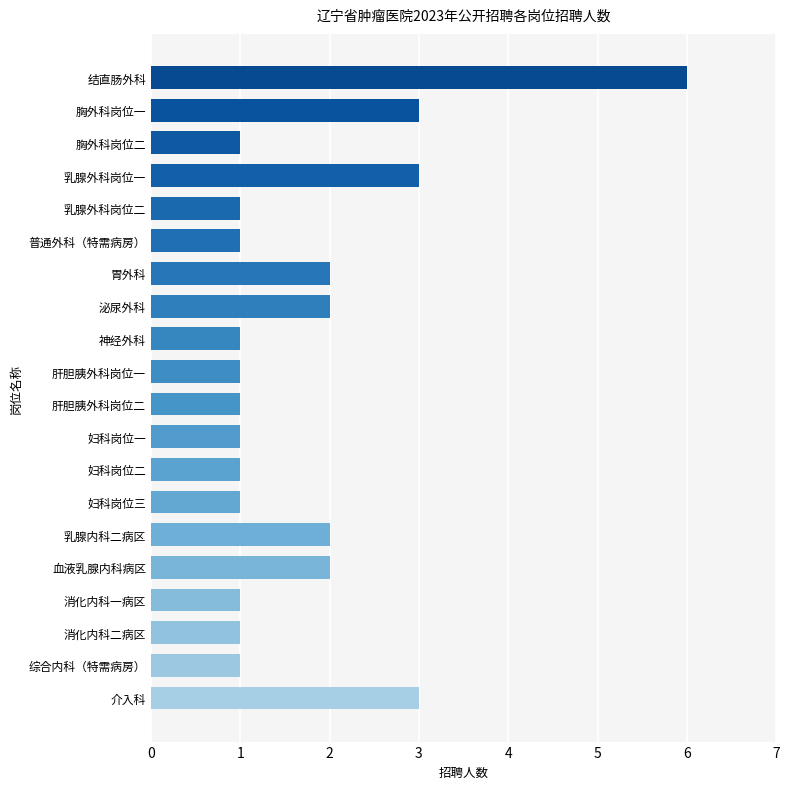

What is the difference between the maximum and minimum values?

5